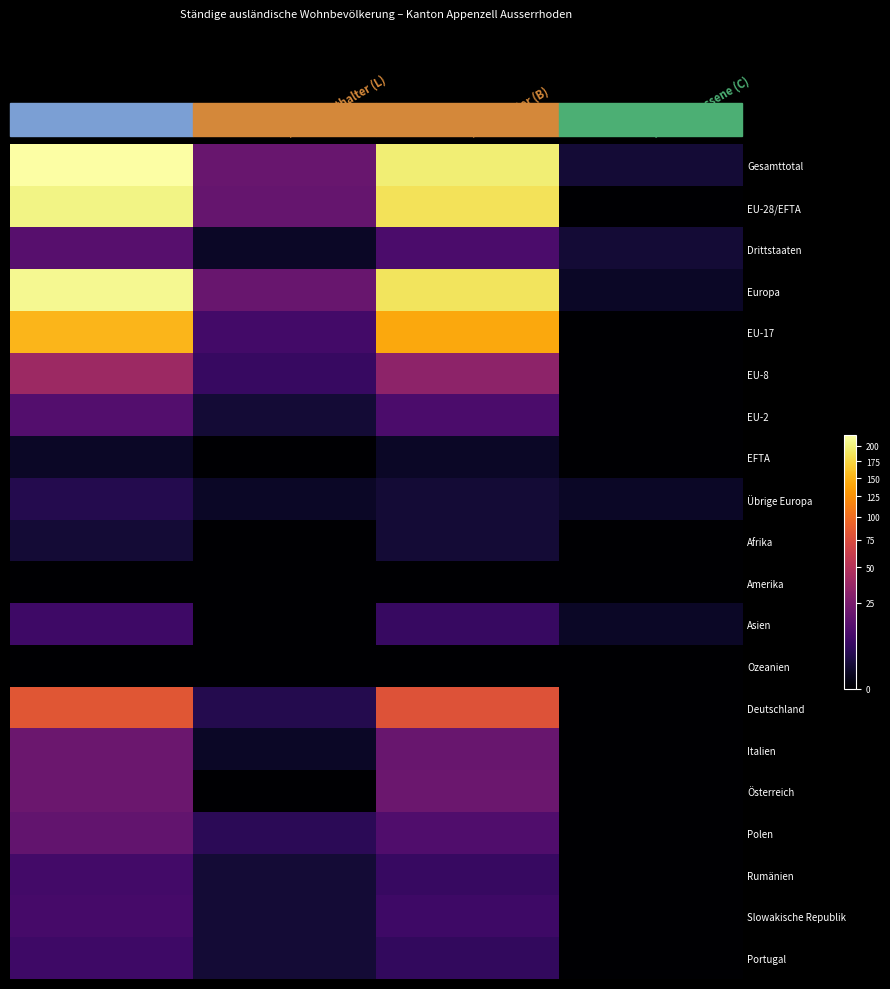

Rank the series at Total from highest to lowest value.

Gesamttotal, Europa, EU-28/EFTA, EU-17, Deutschland, EU-8, Italien, Österreich, Polen, Drittstaaten, EU-2, Slowakische Republik, Rumänien, Asien, Portugal, Übrige Europa, Afrika, EFTA, Amerika, Ozeanien